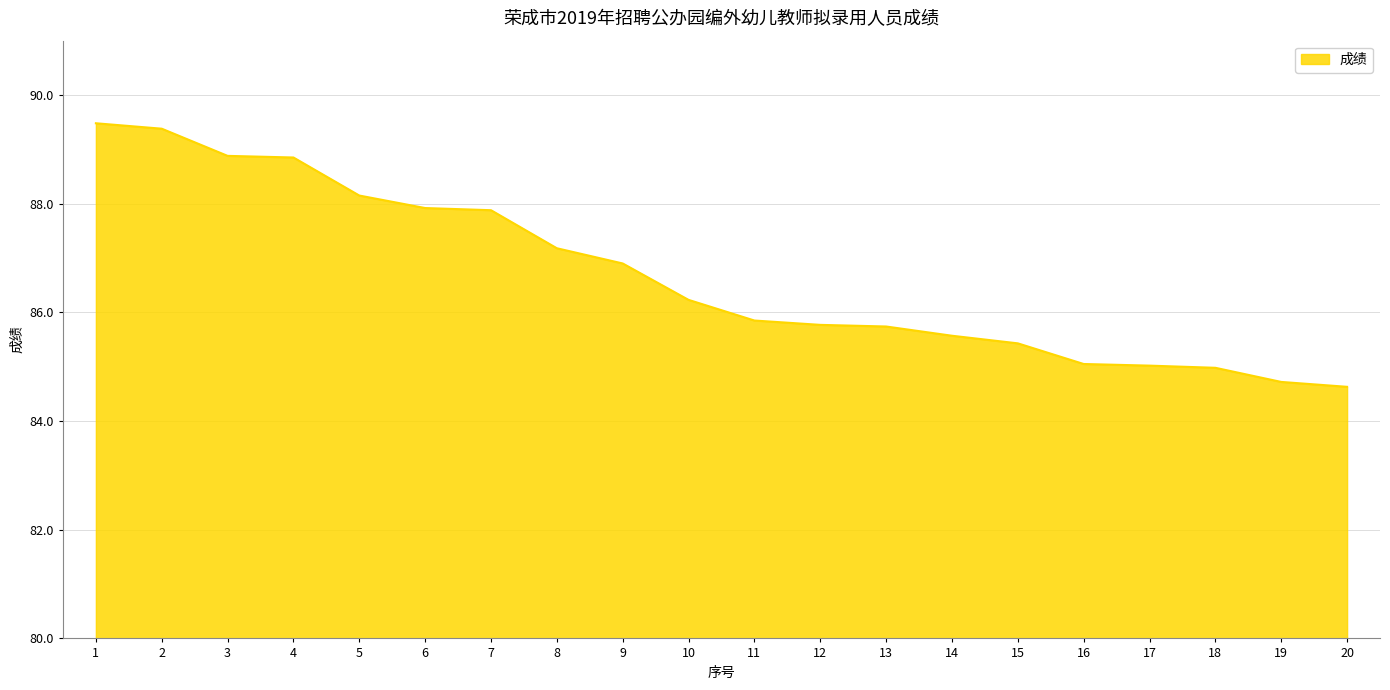

What is the greatest value displayed?

89.5